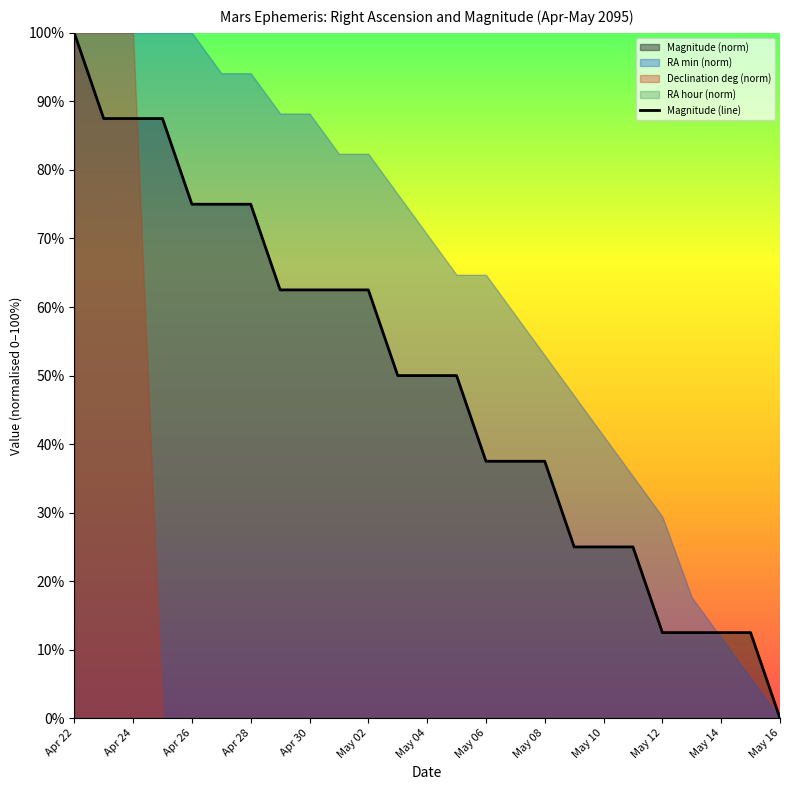

At which label does Magnitude (line) reach its peak?

Apr 22